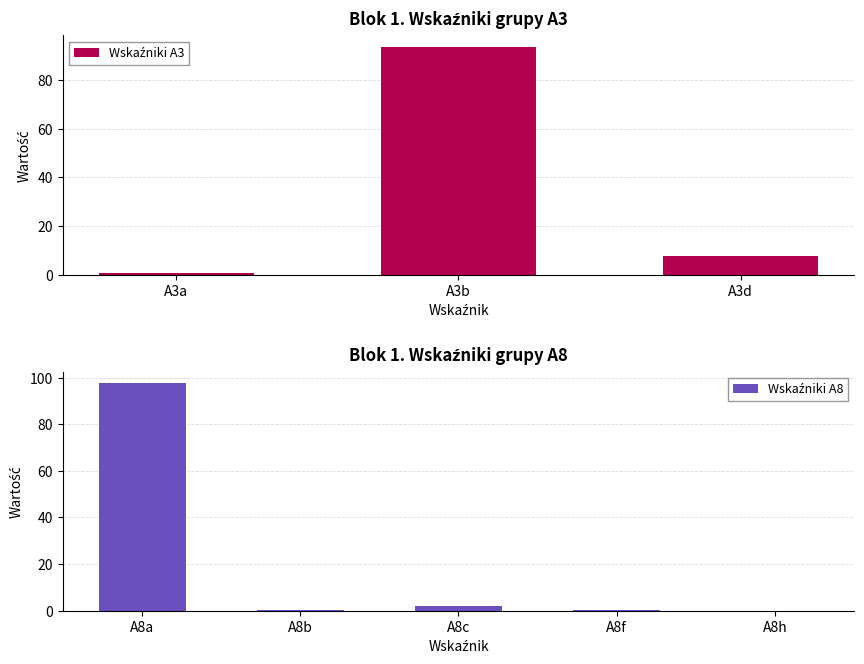

Where is the data nearest to the value 47?

A3d